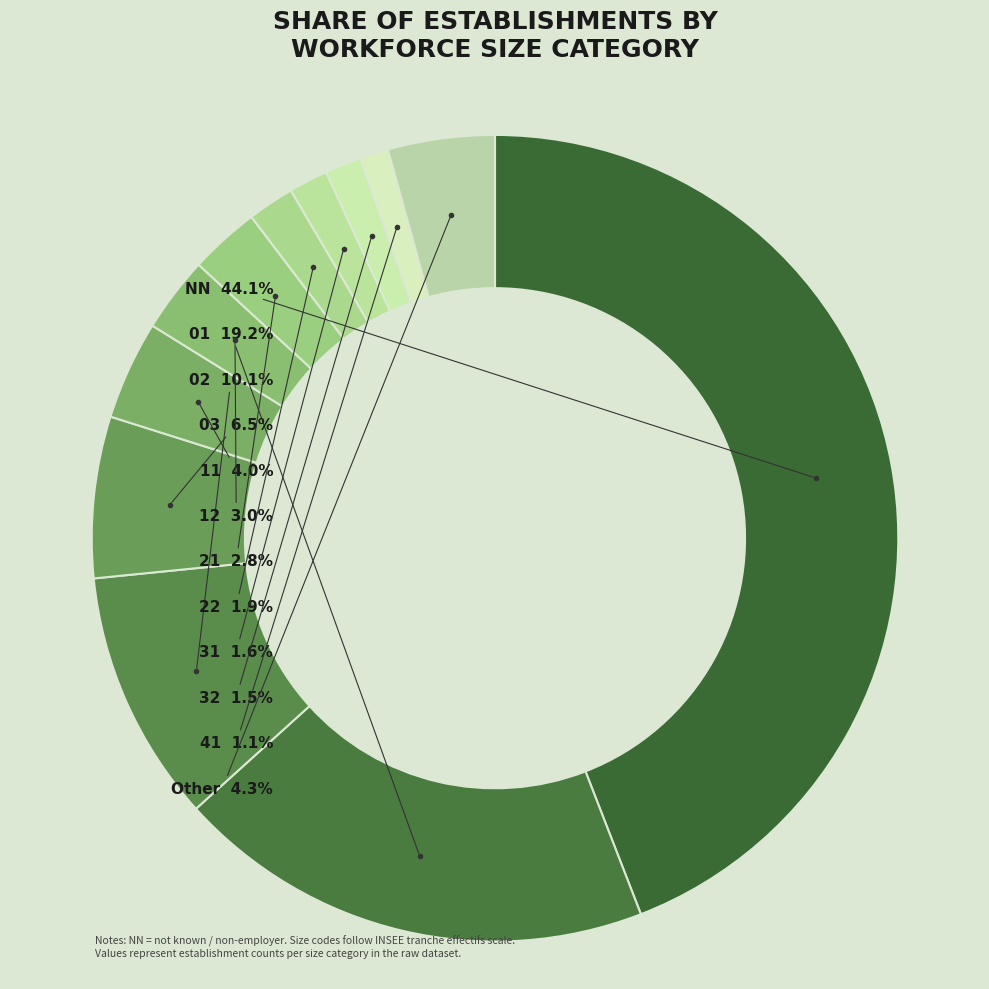

Does NN account for over 50% of the chart?

No